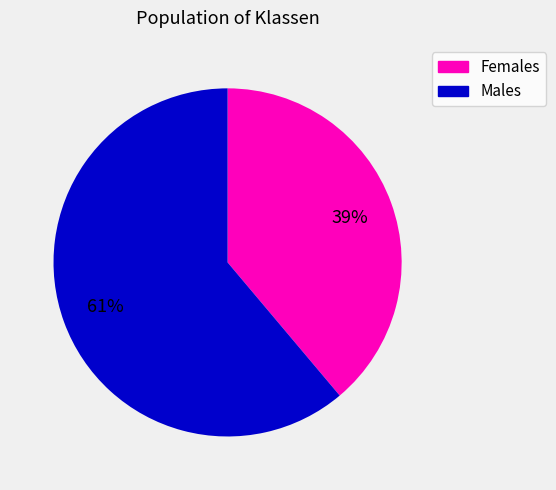

To the nearest percent, what is the difference between the largest and smallest slice percentages?

22%